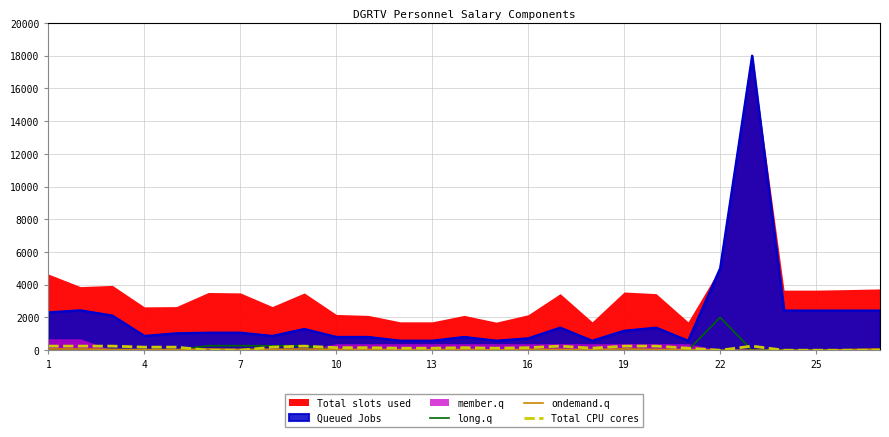

How many interior local valleys does the Total CPU cores series have?

3